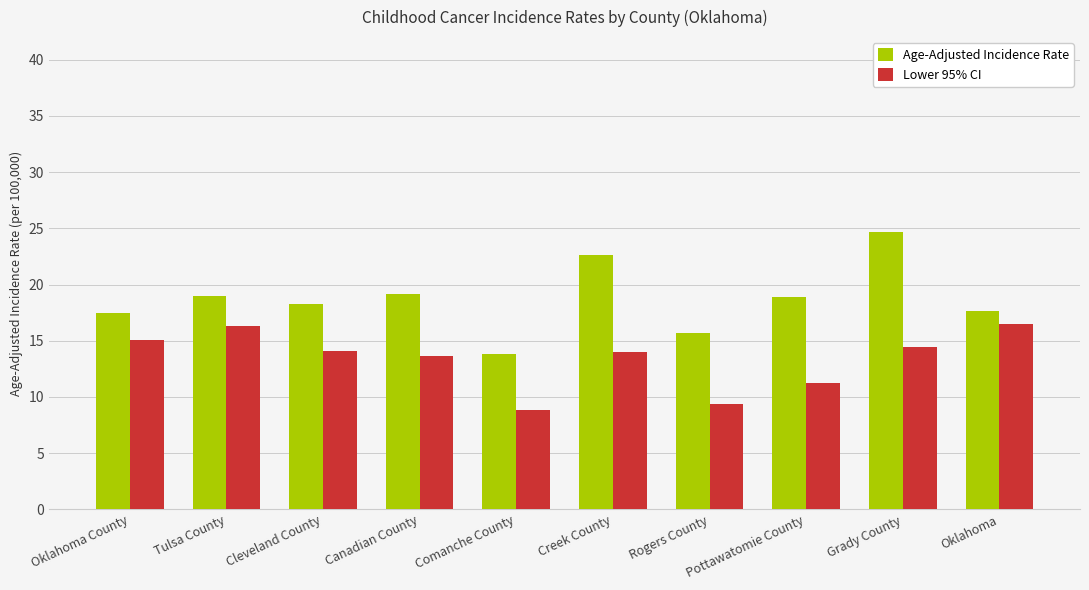

What is the value of the Lower 95% CI bar at the 5th from the left?

8.8